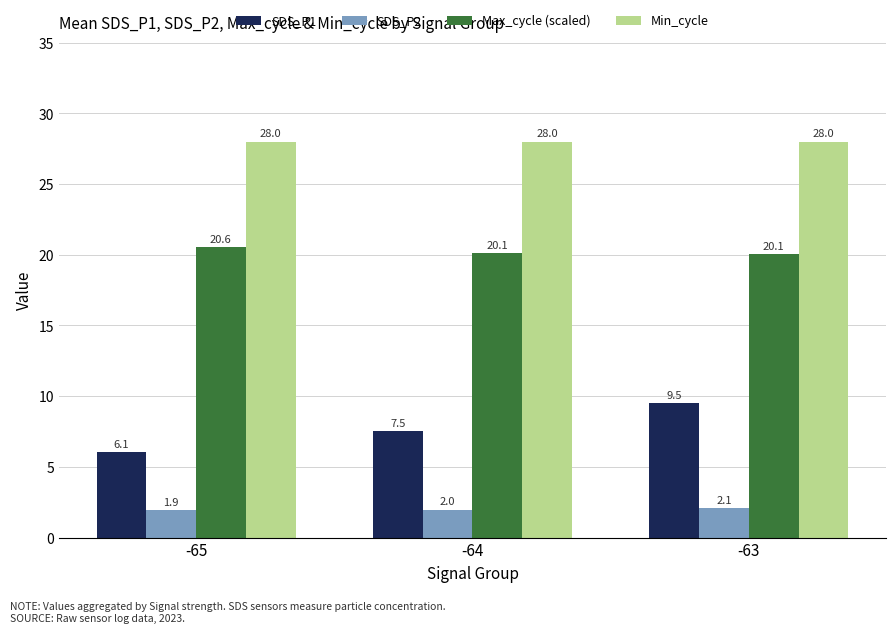

How many groups of bars are there?

3